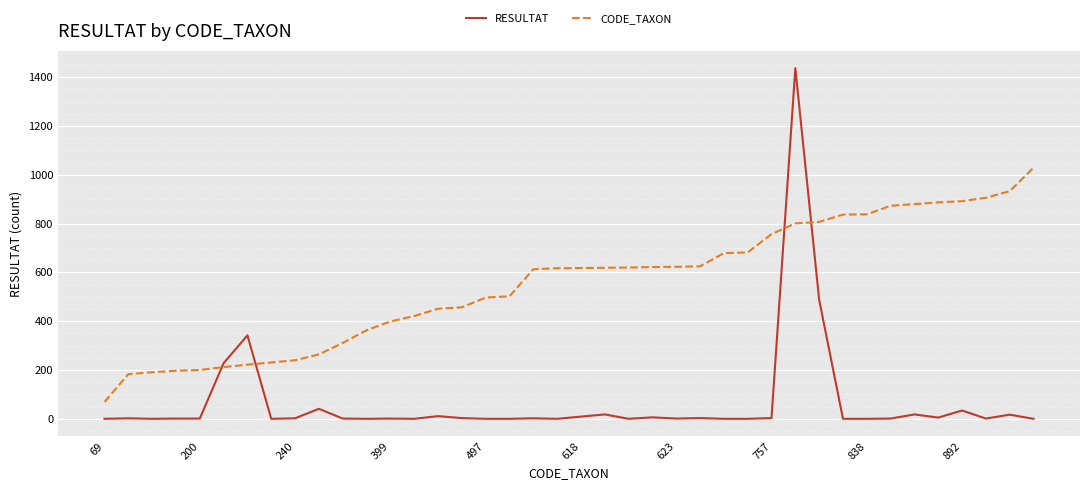

Count the number of categories in the chart.

40